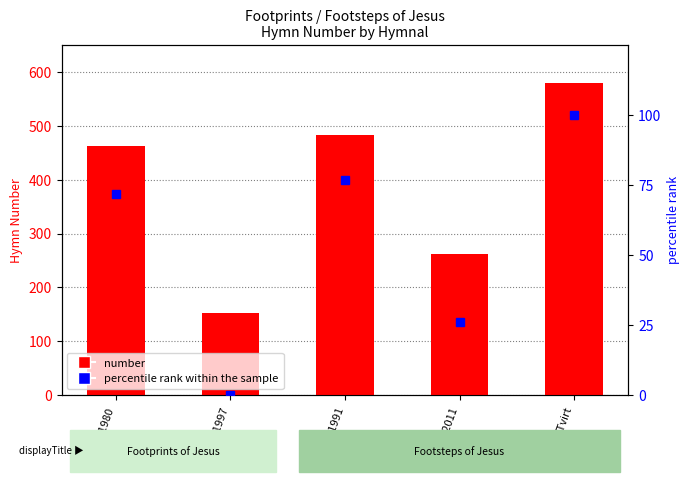

Reading left to right, what are all the values shown in this chart?

number: HHOF1980=462	PFTL1997=153	BH1991=483	RH2011=262	TTvirt=580
percentile rank within the sample: HHOF1980=72	PFTL1997=0	BH1991=77	RH2011=26	TTvirt=100